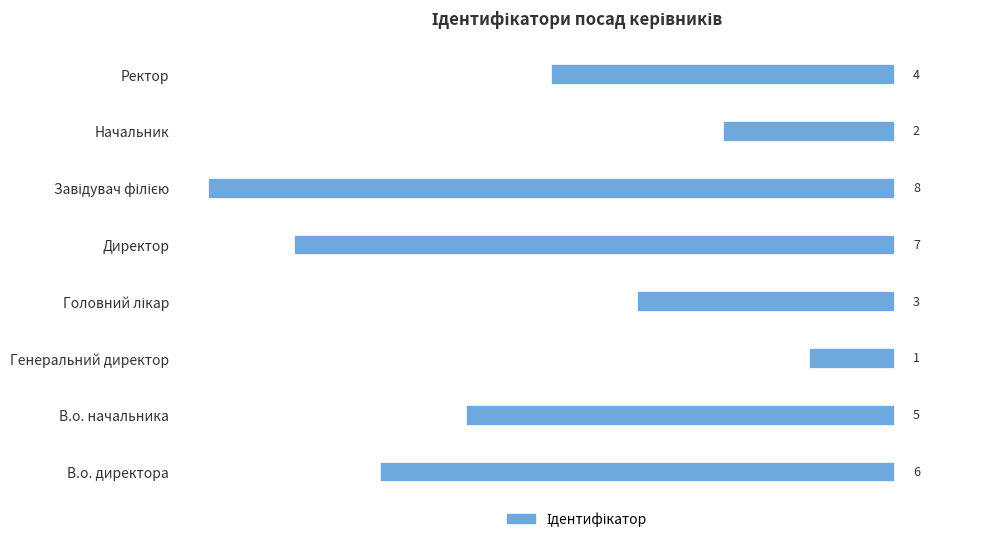

The chart shows a value of 5 at В.о. начальника. True or false?

True